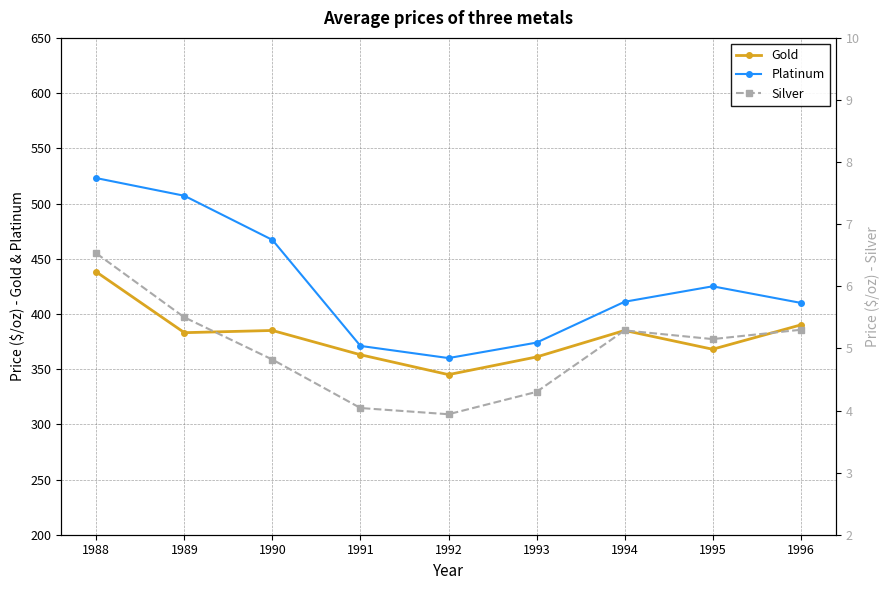

True or false: Gold has a value of 603.4 at 1995.

False